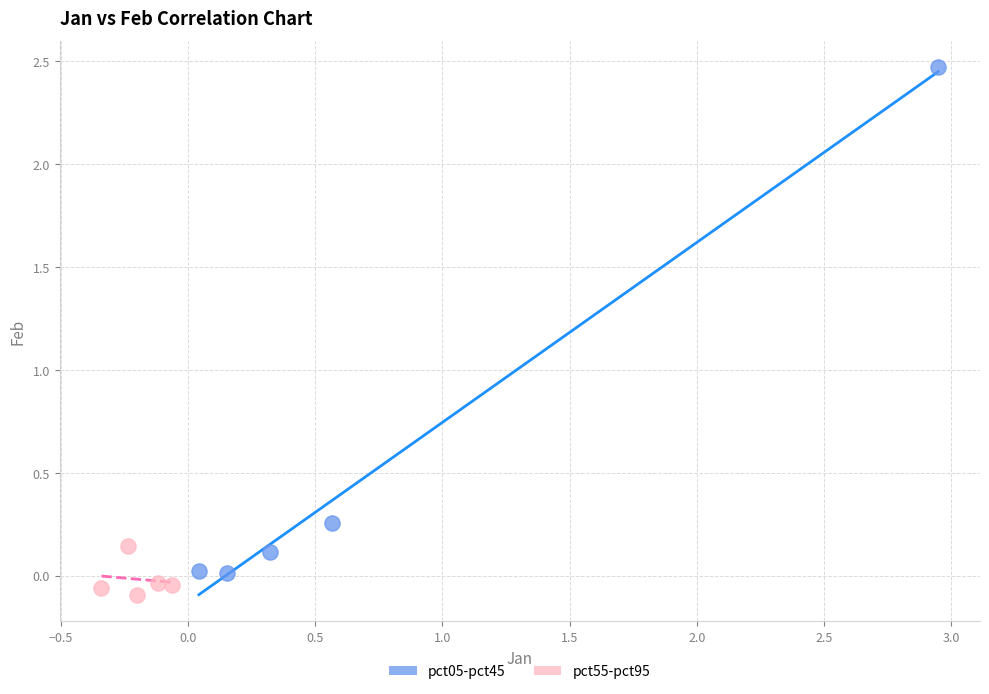

Which series has the largest Y range (max minus min)?

pct05-pct45